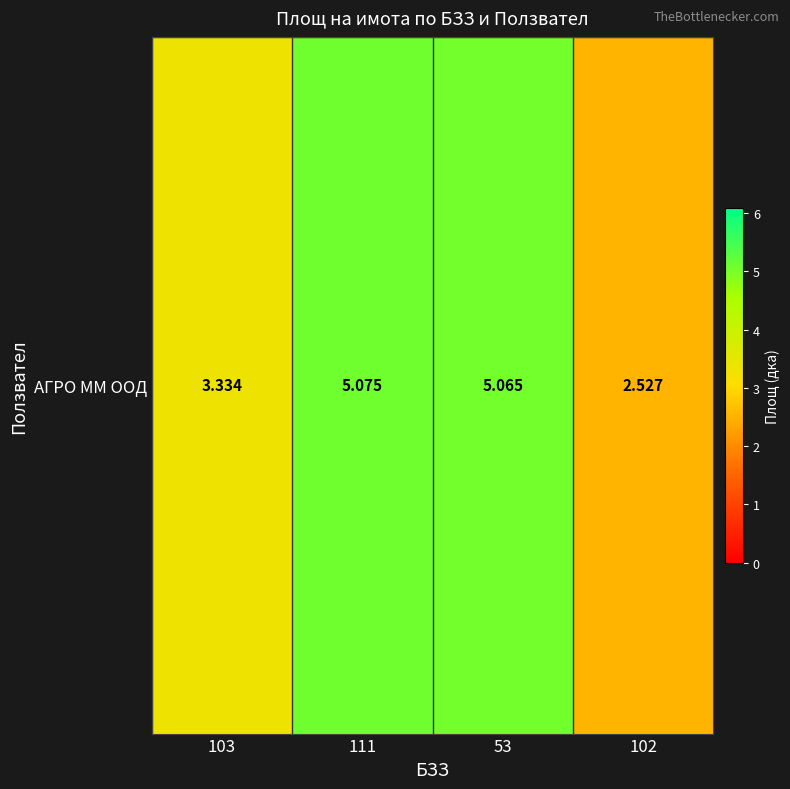

What is the minimum value shown in the chart?

2.5